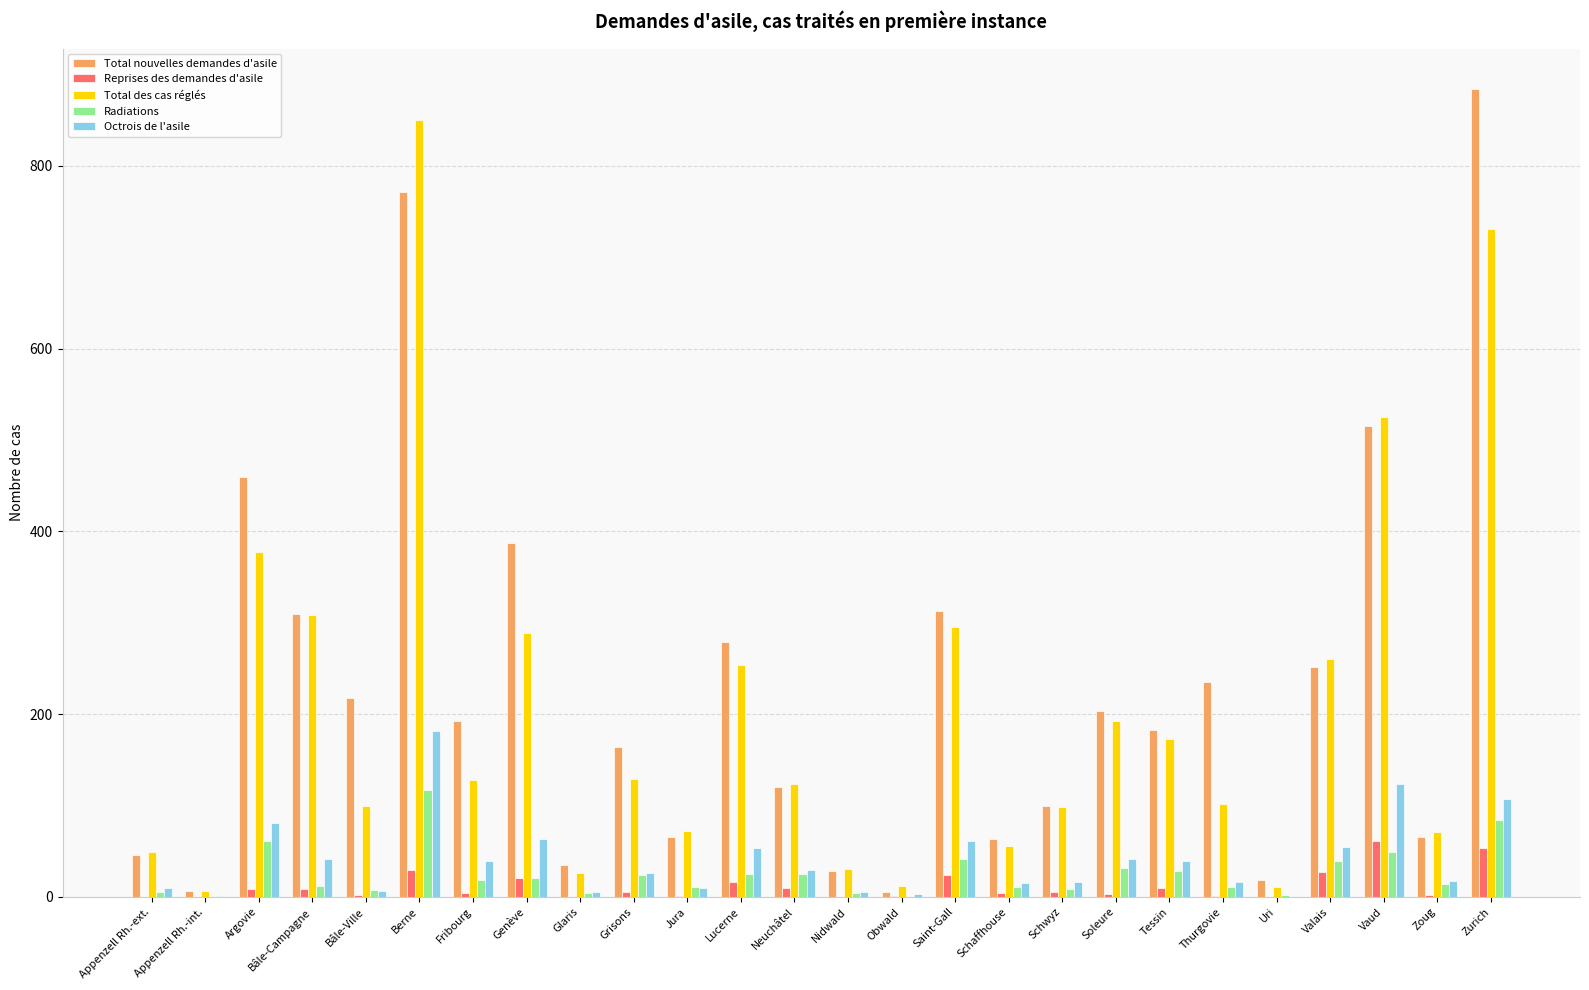

What is the spread (max minus min) of values at Glaris?

35